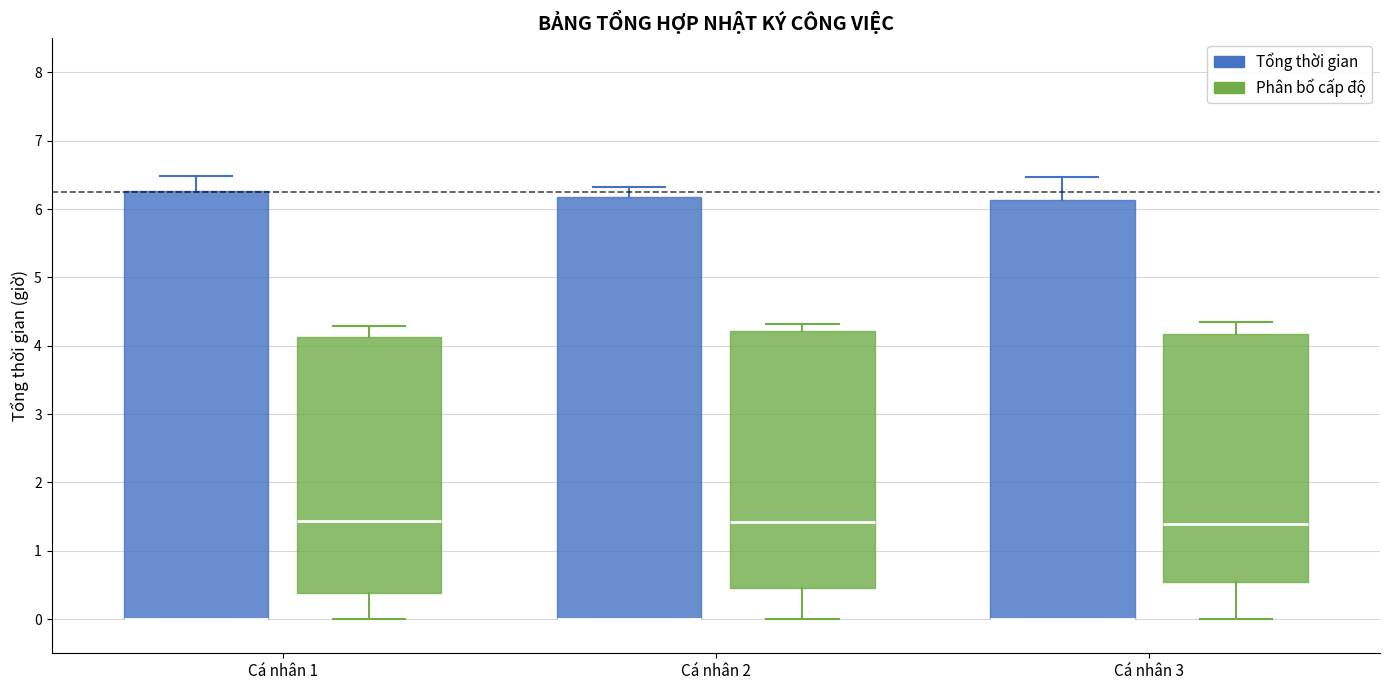

Reading left to right, read every box against the y-axis: the position of its median line, the range the box covers, and the ends of its whiskers. The values are not printed on the chart, so give them approximately, as read against the axis.

Cá nhân 1 (Tổng thời gian): median 0.0 (drawn on the box's lower edge), box 0.0 to 6.3, whiskers 0.0 to 6.5
Cá nhân 1 (Phân bổ cấp độ): median 1.4, box 0.4 to 4.1, whiskers 0.0 to 4.3
Cá nhân 2 (Tổng thời gian): median 0.0 (drawn on the box's lower edge), box 0.0 to 6.2, whiskers 0.0 to 6.3
Cá nhân 2 (Phân bổ cấp độ): median 1.4, box 0.5 to 4.2, whiskers 0.0 to 4.3
Cá nhân 3 (Tổng thời gian): median 0.0 (drawn on the box's lower edge), box 0.0 to 6.1, whiskers 0.0 to 6.5
Cá nhân 3 (Phân bổ cấp độ): median 1.4, box 0.5 to 4.2, whiskers 0.0 to 4.4